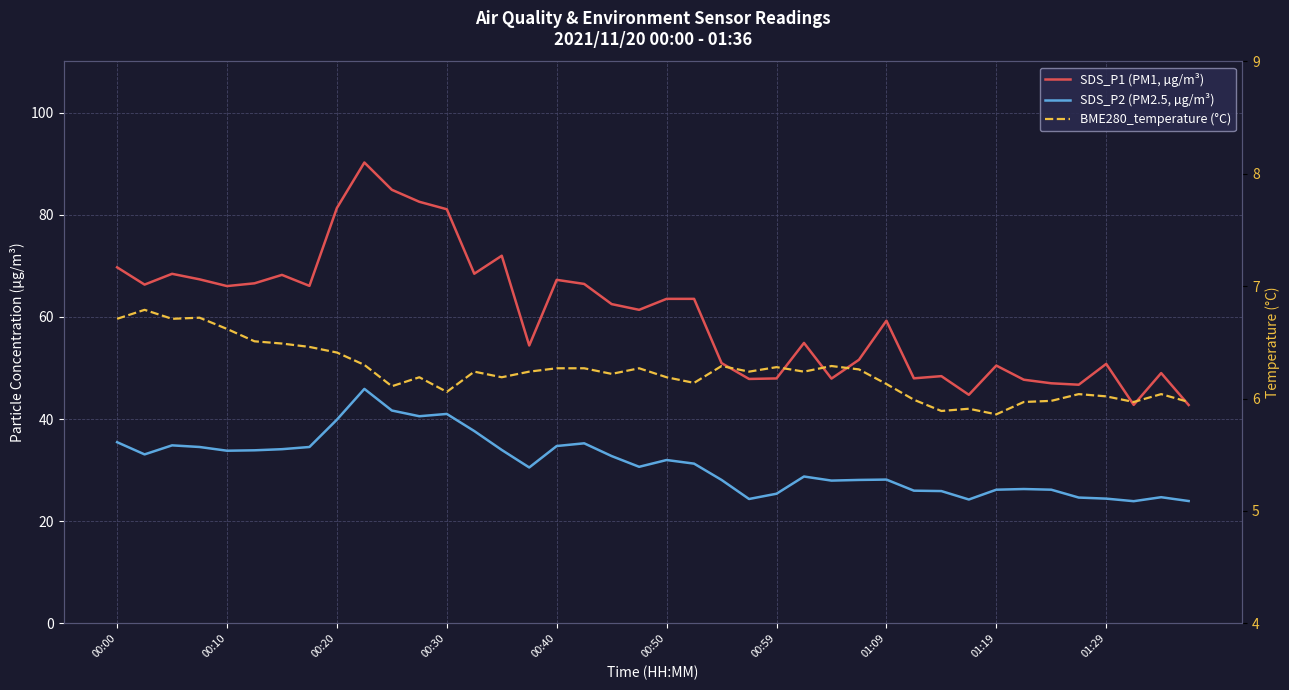

Where does the SDS_P1 (PM1, µg/m³) series first go above 62?

00:00